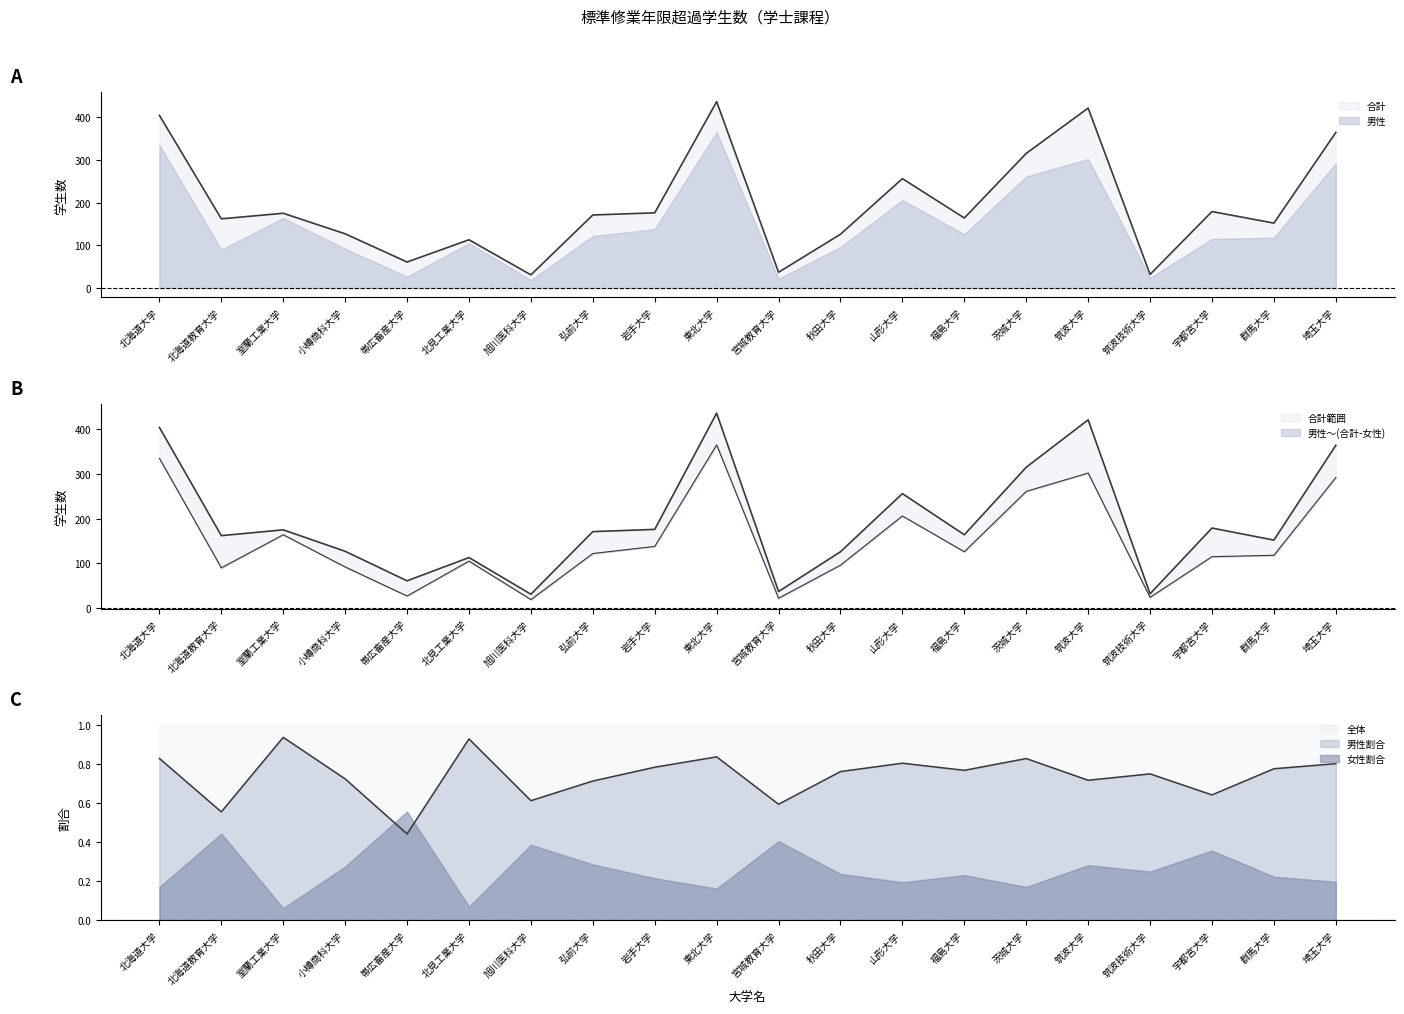

At 帯広畜産大学, list the series in order from smallest to largest.

男性, 合計